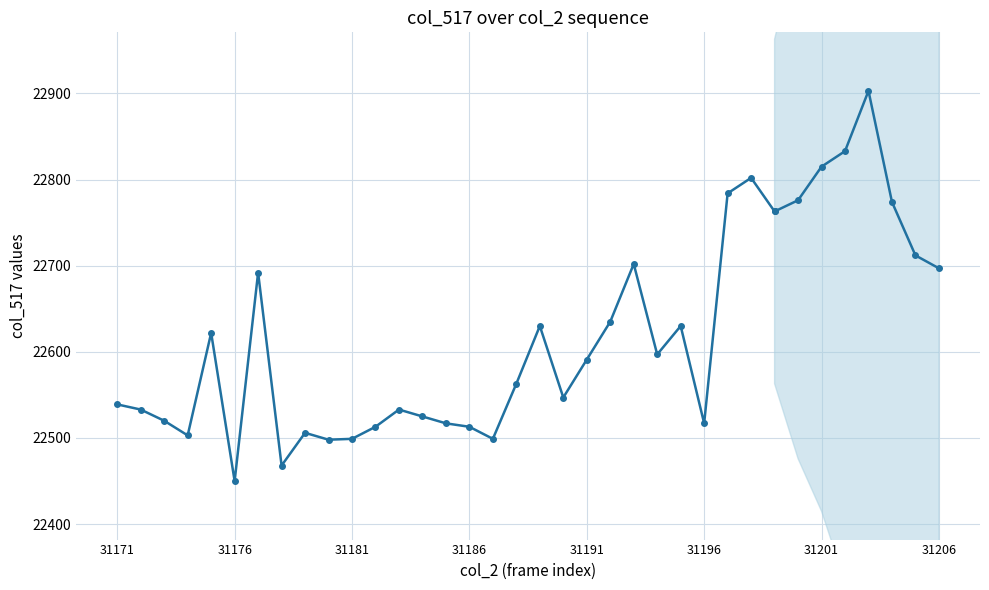

What is the sum of all values?

654691